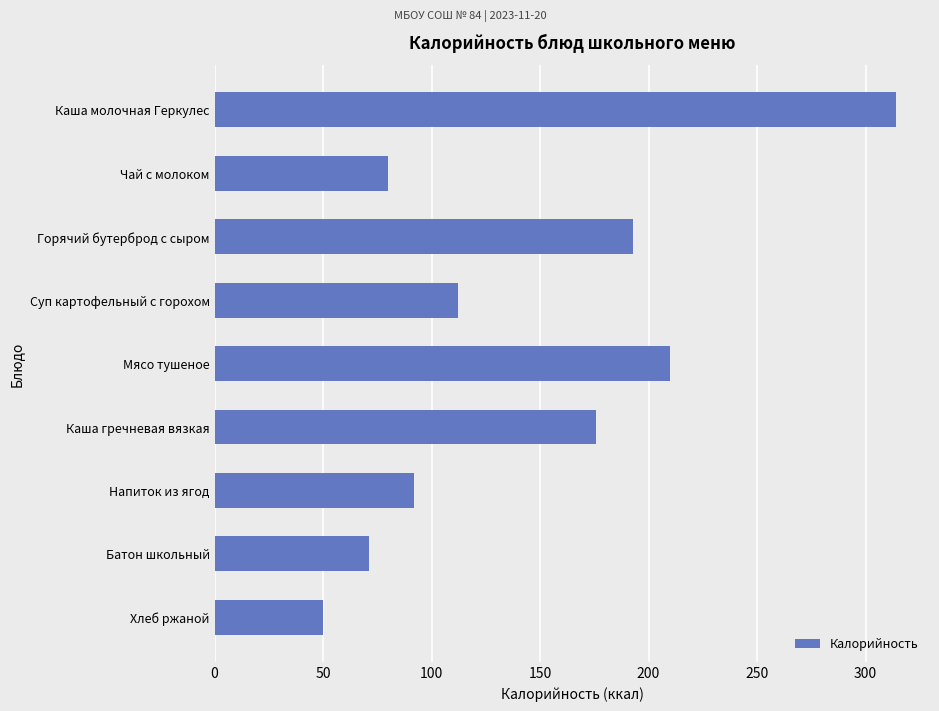

What is the difference between the maximum and second lowest values?

243